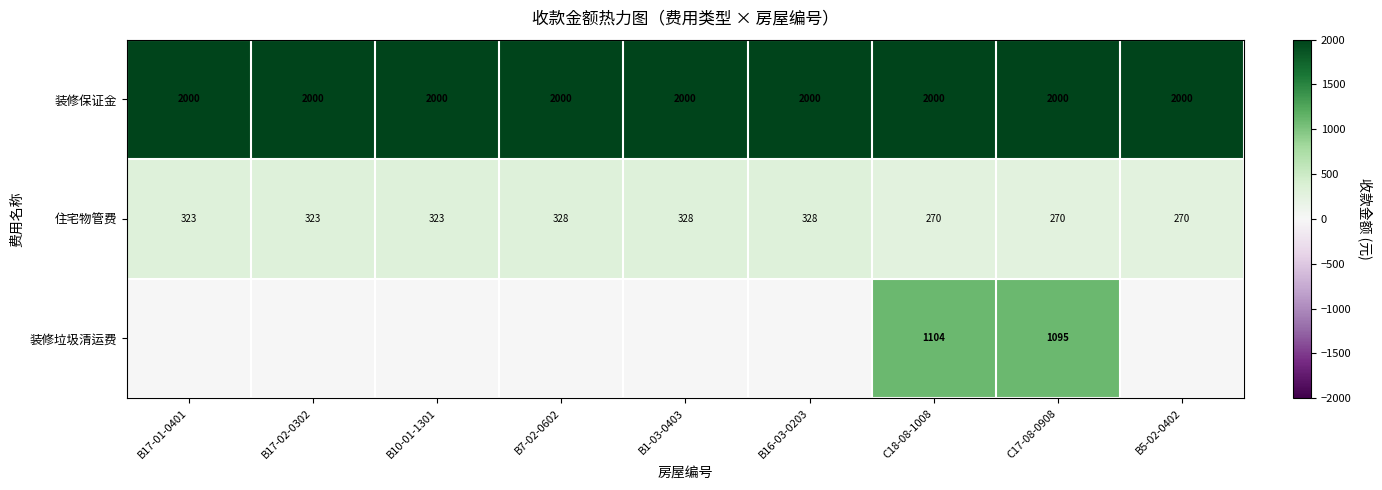

What is the sum of the 住宅物管费 values at B16-03-0203 and B17-01-0401?

651